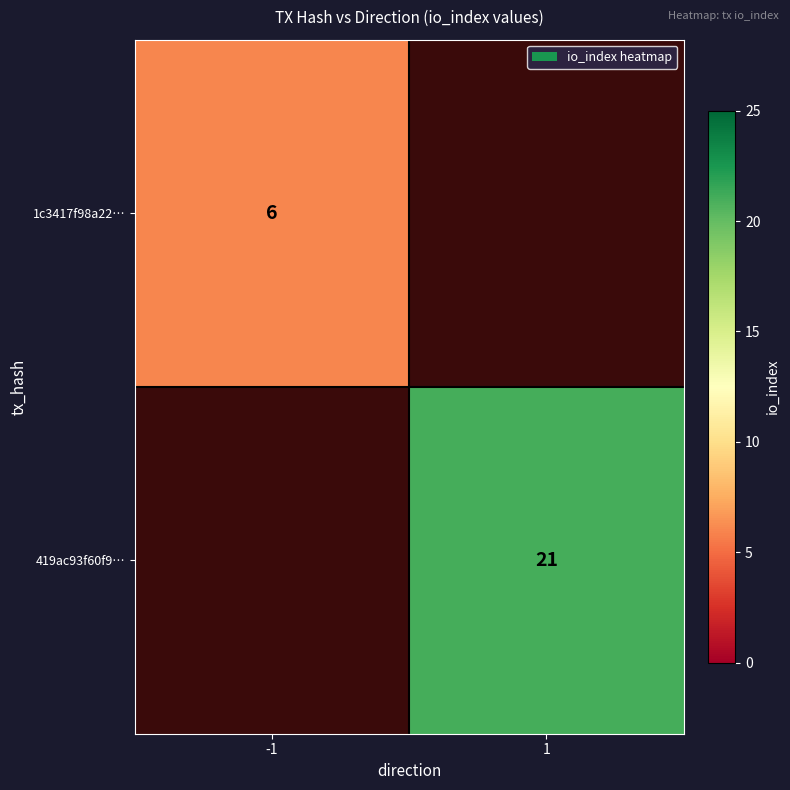

Is it true that 419ac93f60f9… equals 21 at 1?

True